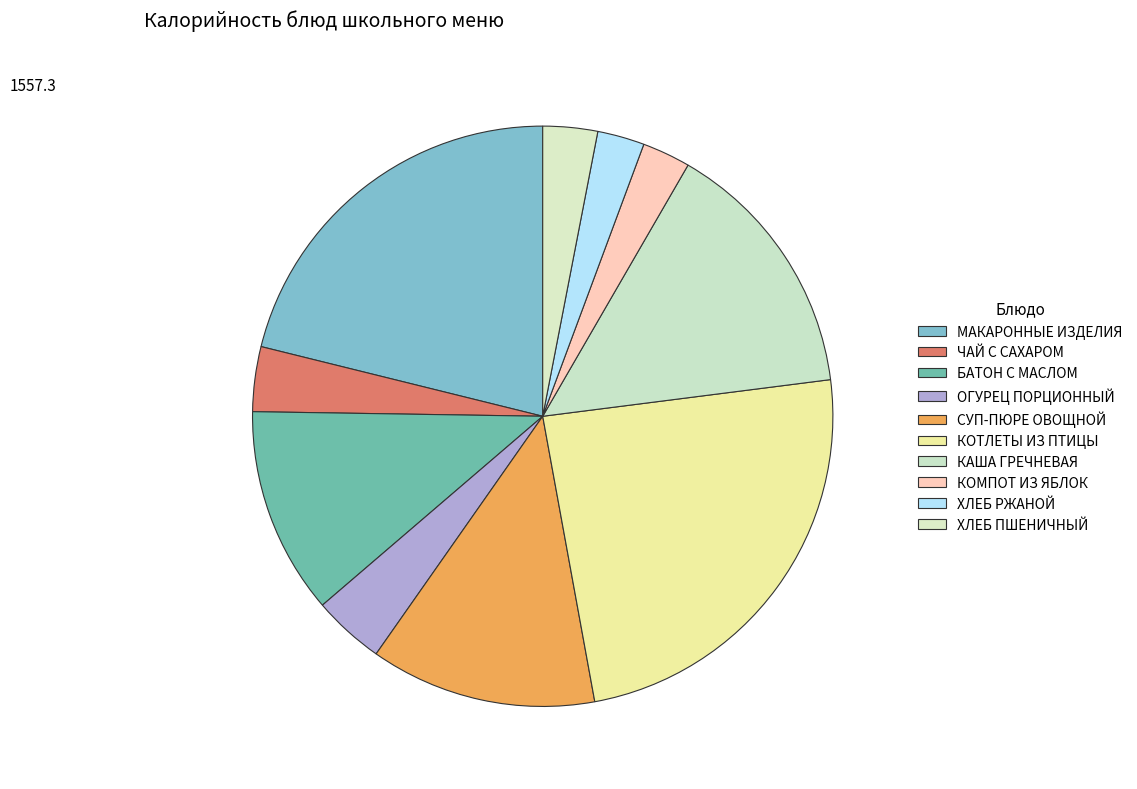

Which category has the smallest portion of the pie?

ХЛЕБ РЖАНОЙ